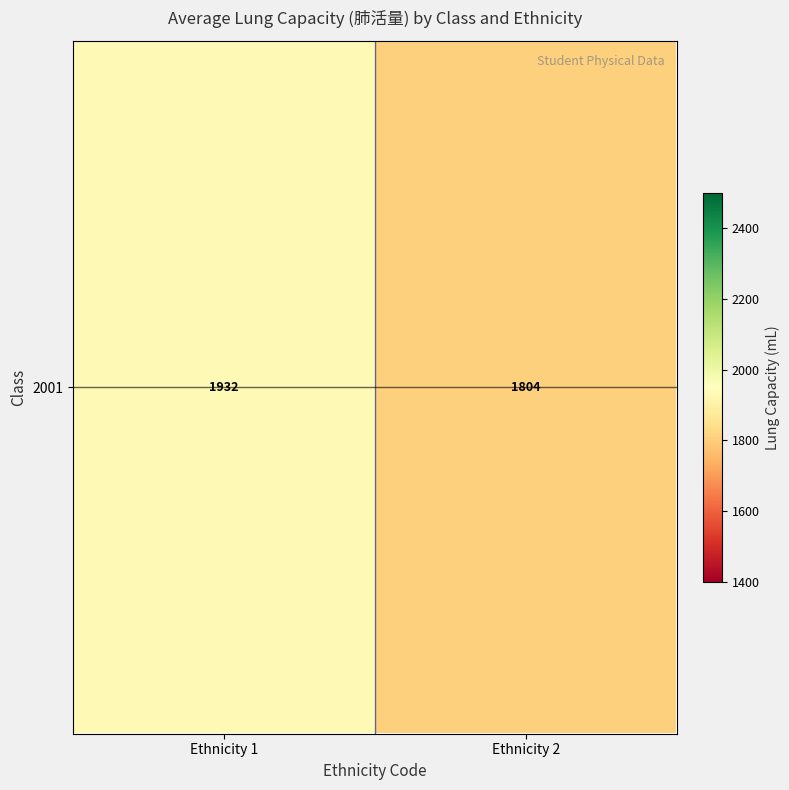

What is the average value?

1868.1